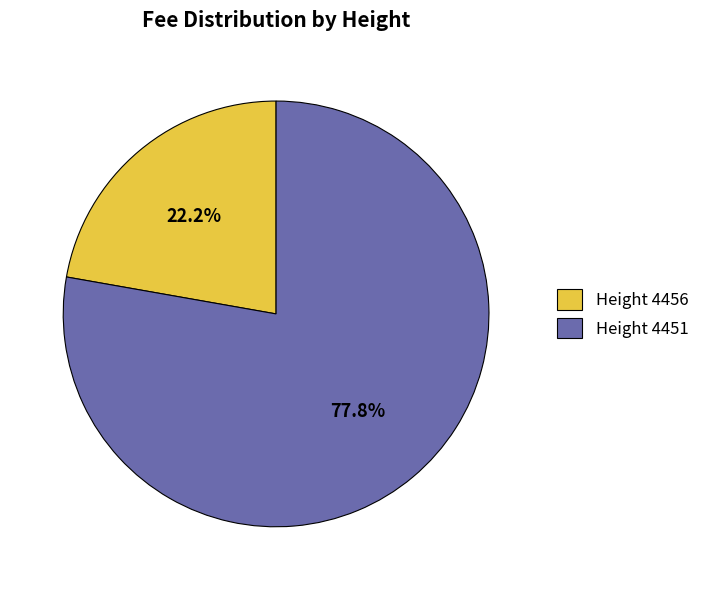

What is the smallest slice in the pie chart?

Height 4456